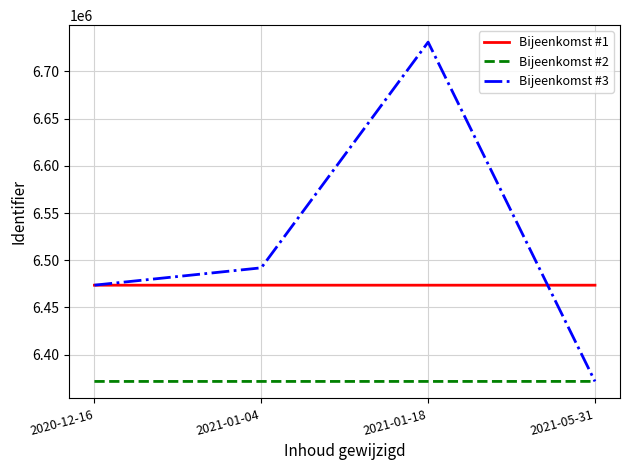

What position from the right is 2021-05-31?

1